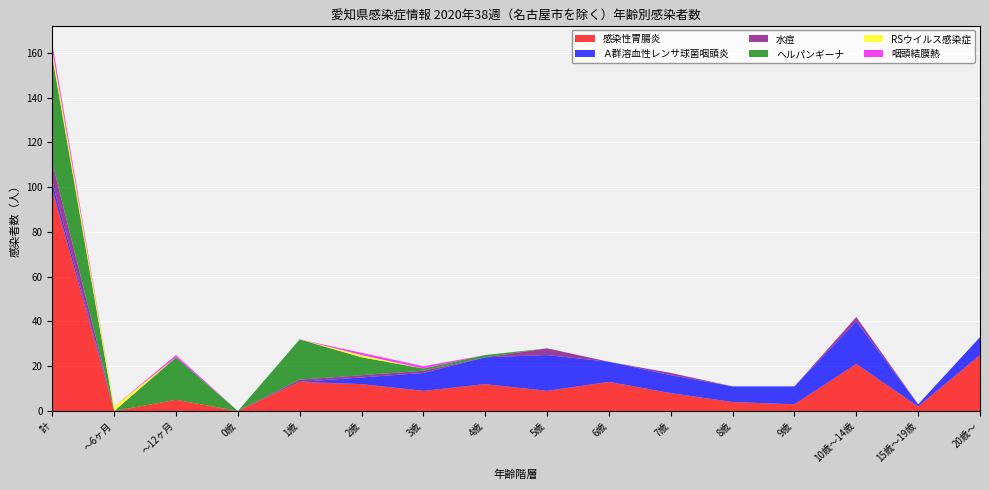

Reading left to right, transcribe all the data shown in this chart.

感染性胃腸炎: 計=99	～6ヶ月=0	～12ヶ月=5	0歳=0	1歳=13	2歳=12	3歳=9	4歳=12	5歳=9	6歳=13	7歳=8	8歳=4	9歳=3	10歳～14歳=21	15歳～19歳=2	20歳～=25
Ａ群溶血性レンサ球菌咽頭炎: 計=3	～6ヶ月=0	～12ヶ月=0	0歳=0	1歳=0	2歳=3	3歳=8	4歳=12	5歳=16	6歳=9	7歳=8	8歳=7	9歳=8	10歳～14歳=19	15歳～19歳=1	20歳～=8
水痘: 計=9	～6ヶ月=0	～12ヶ月=0	0歳=0	1歳=1	2歳=1	3歳=1	4歳=0	5歳=3	6歳=0	7歳=1	8歳=0	9歳=0	10歳～14歳=2	15歳～19歳=0	20歳～=0
ヘルパンギーナ: 計=47	～6ヶ月=0	～12ヶ月=19	0歳=0	1歳=18	2歳=8	3歳=1	4歳=1	5歳=0	6歳=0	7歳=0	8歳=0	9歳=0	10歳～14歳=0	15歳～19歳=0	20歳～=0
RSウイルス感染症: 計=3	～6ヶ月=2	～12ヶ月=0	0歳=0	1歳=0	2歳=1	3歳=0	4歳=0	5歳=0	6歳=0	7歳=0	8歳=0	9歳=0	10歳～14歳=0	15歳～19歳=0	20歳～=0
咽頭結膜熱: 計=3	～6ヶ月=0	～12ヶ月=1	0歳=0	1歳=0	2歳=1	3歳=1	4歳=0	5歳=0	6歳=0	7歳=0	8歳=0	9歳=0	10歳～14歳=0	15歳～19歳=0	20歳～=0